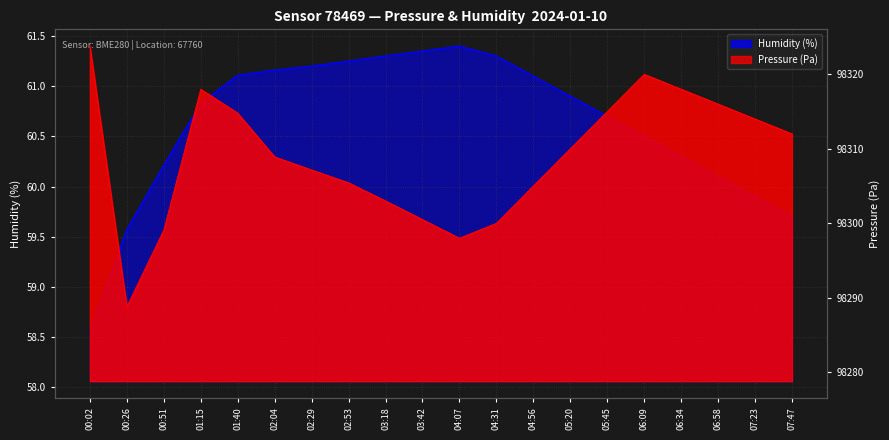

True or false: the data has more than 1 interior local peaks.

False